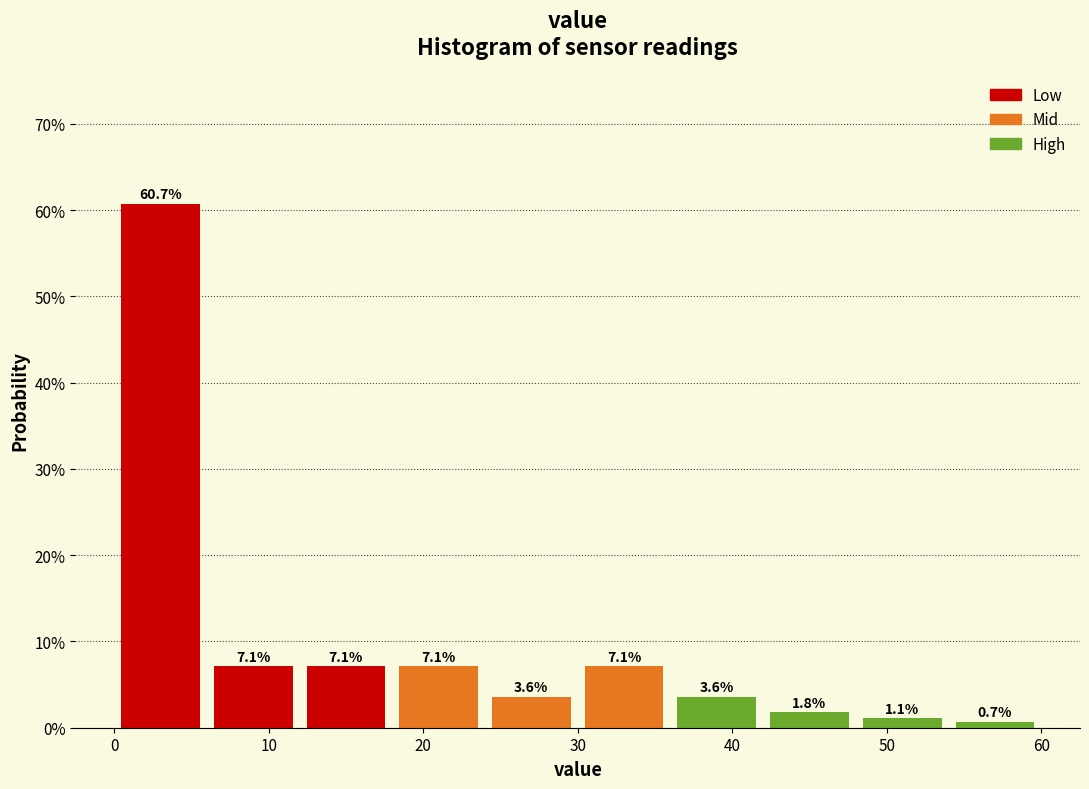

Over which range of the x-axis is the bar tallest?

0 to 6